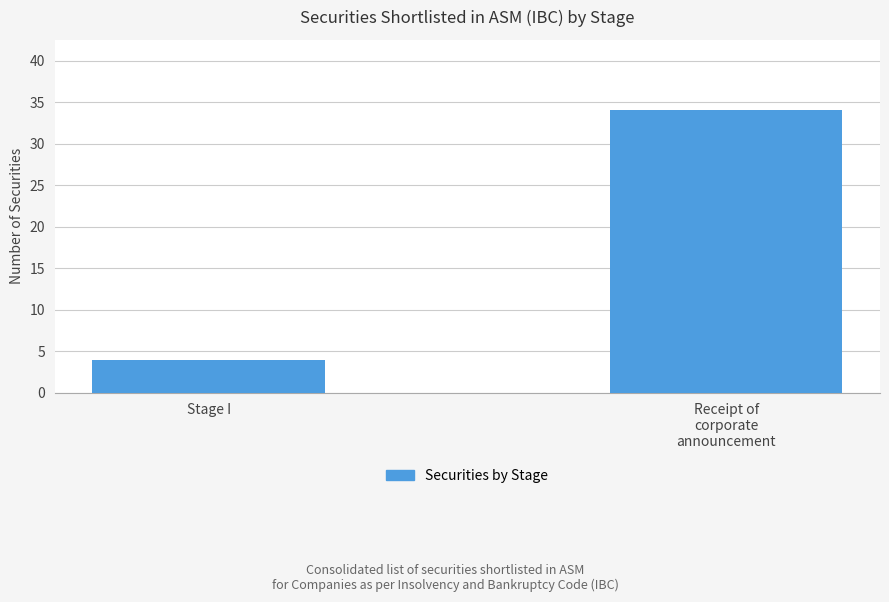

What is the minimum value shown in the chart?

4